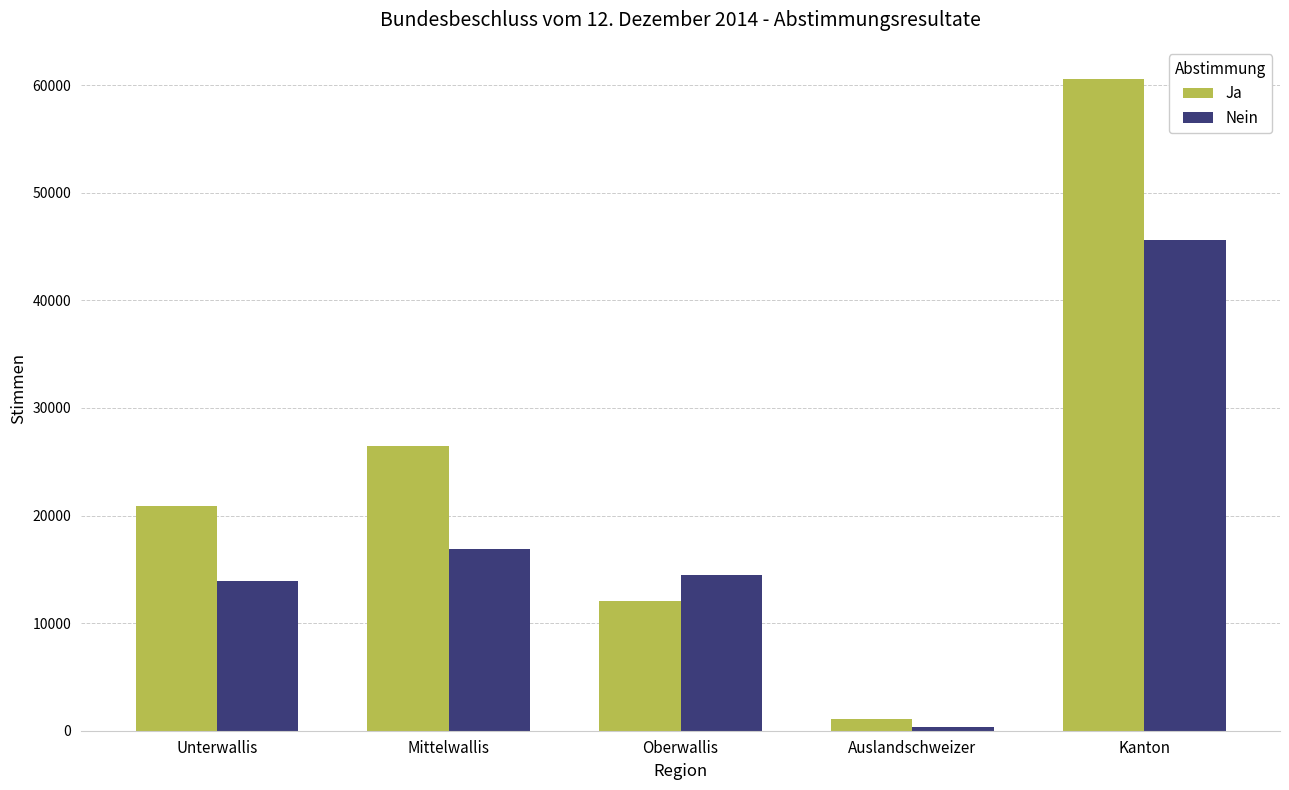

Reading left to right, transcribe all the data shown in this chart.

Ja: 20876	26484	12066	1120	60546
Nein: 13873	16910	14502	332	45617